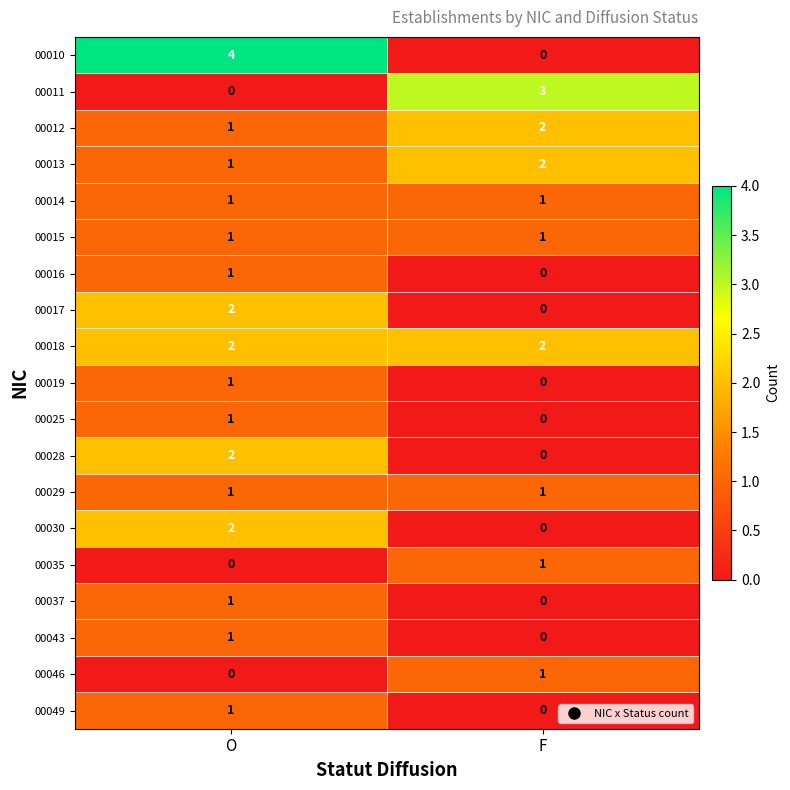

Which series has the widest spread of values?

00010